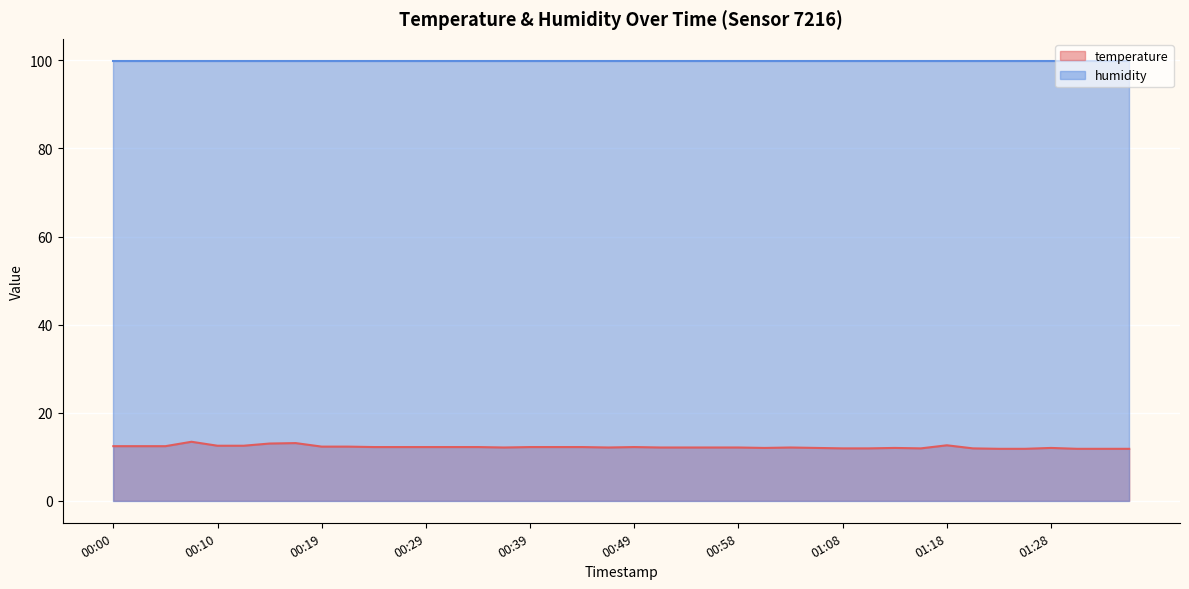

List the labels in order of value, largest first.

00:07, 00:17, 00:14, 01:18, 00:10, 00:12, 00:00, 00:02, 00:05, 00:19, 00:22, 00:24, 00:27, 00:29, 00:31, 00:34, 00:39, 00:41, 00:44, 00:49, 00:36, 00:46, 00:51, 00:53, 00:56, 00:58, 01:03, 01:01, 01:06, 01:13, 01:28, 01:08, 01:10, 01:15, 01:20, 01:23, 01:25, 01:30, 01:32, 01:35